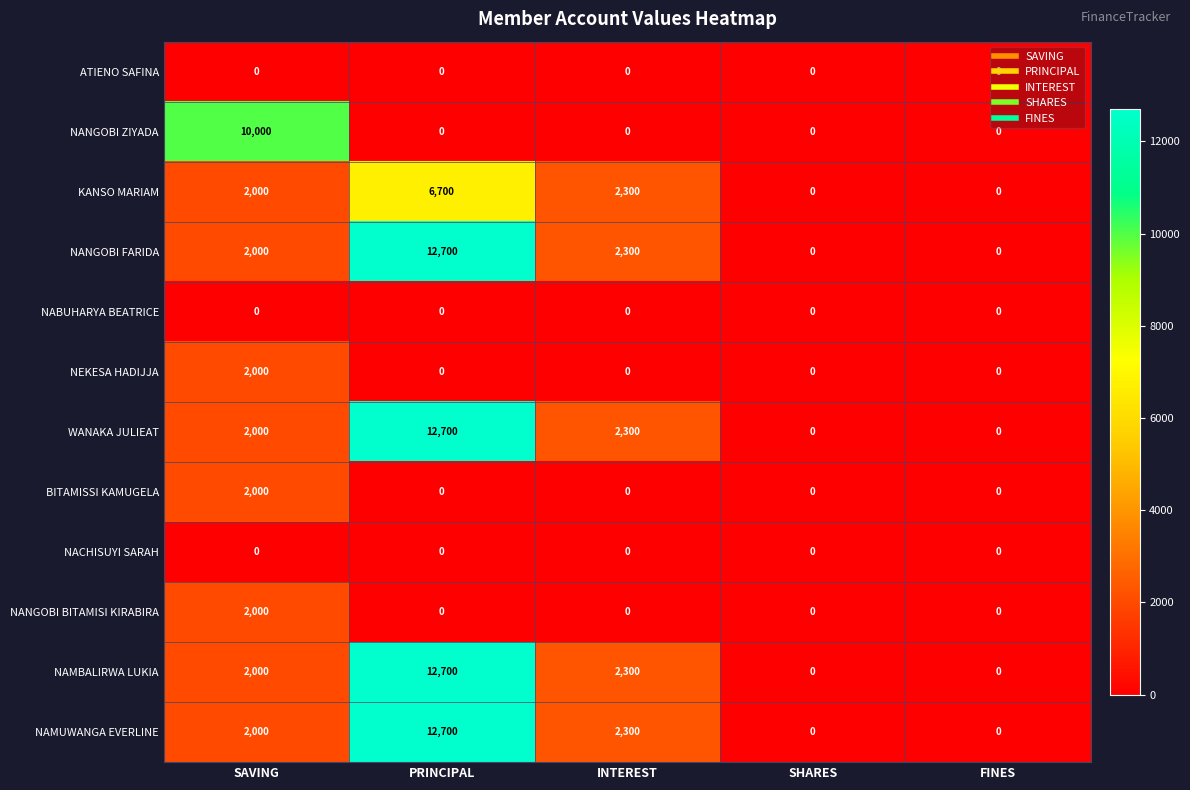

What is the sum of all BITAMISSI KAMUGELA values?

2000